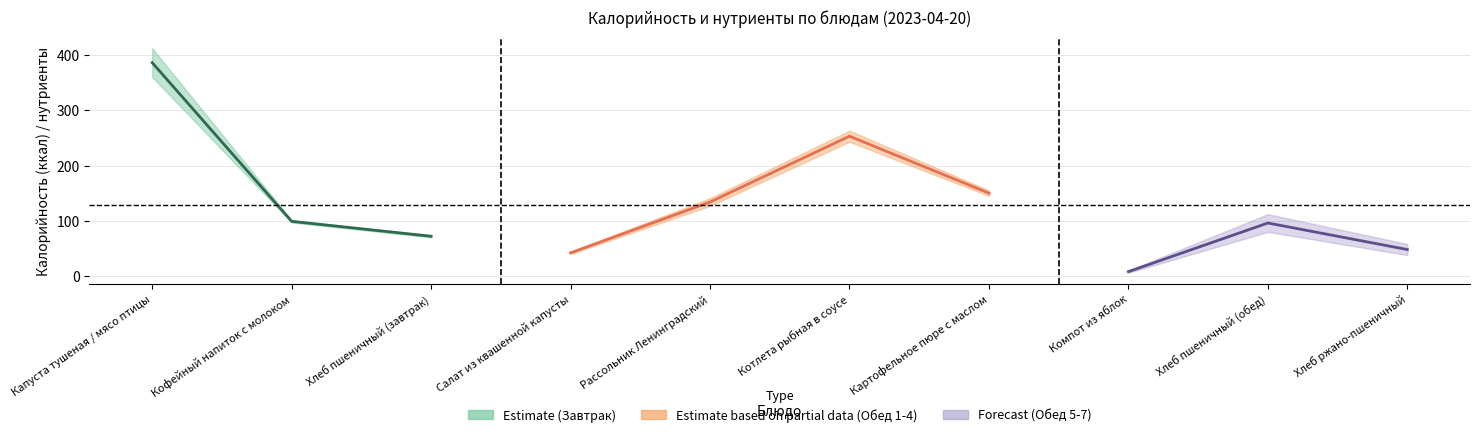

What is the label of the 3rd point from the right?

Капуста тушеная / мясо птицы